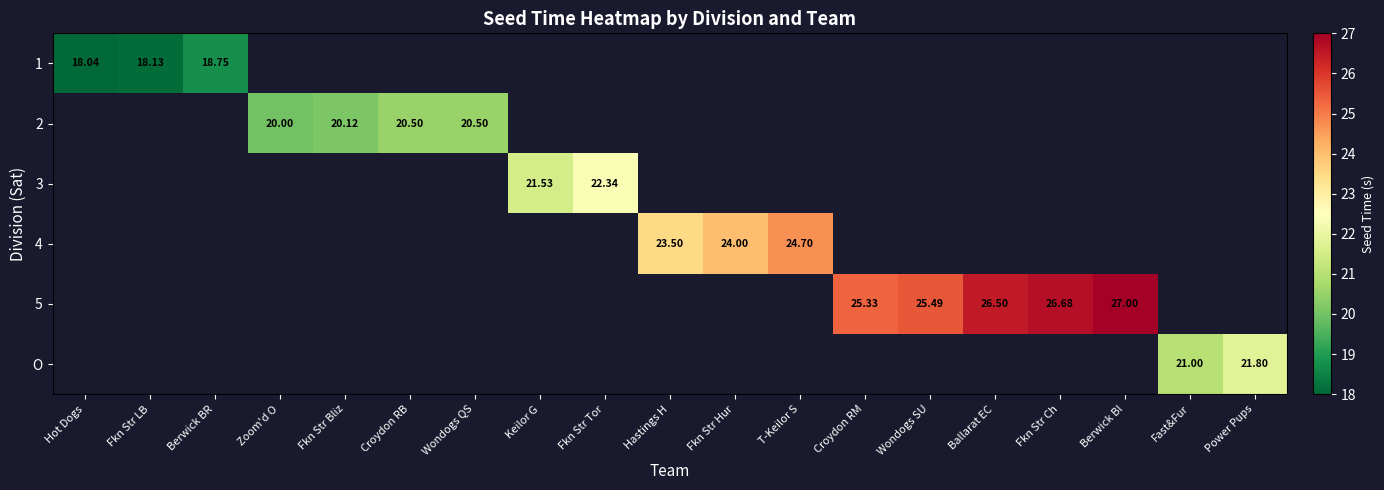

Which category has the highest value across all series?

Berwick Bl